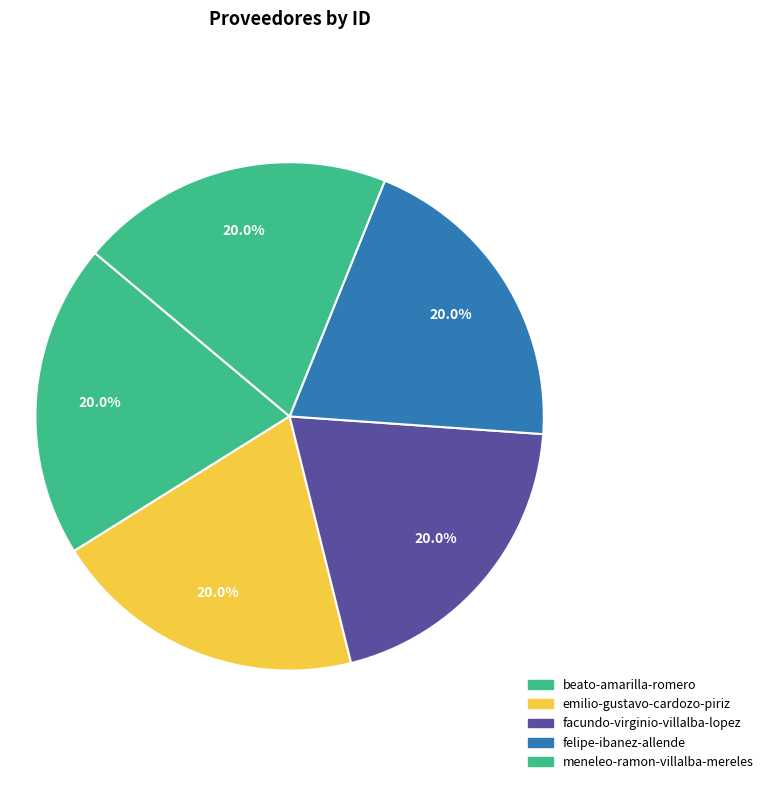

How many segments does this pie chart have?

5